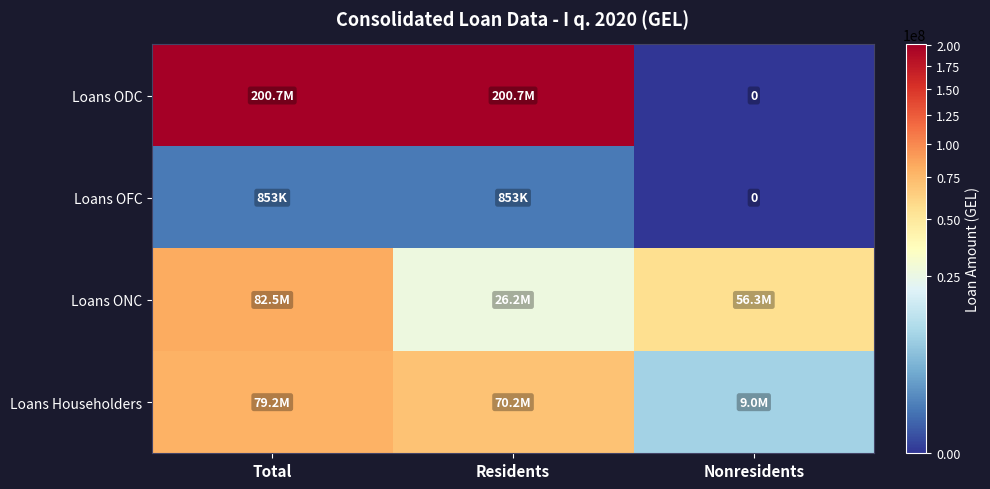

What is the sum of the Loans OFC values at Total and Residents?

1705448.7